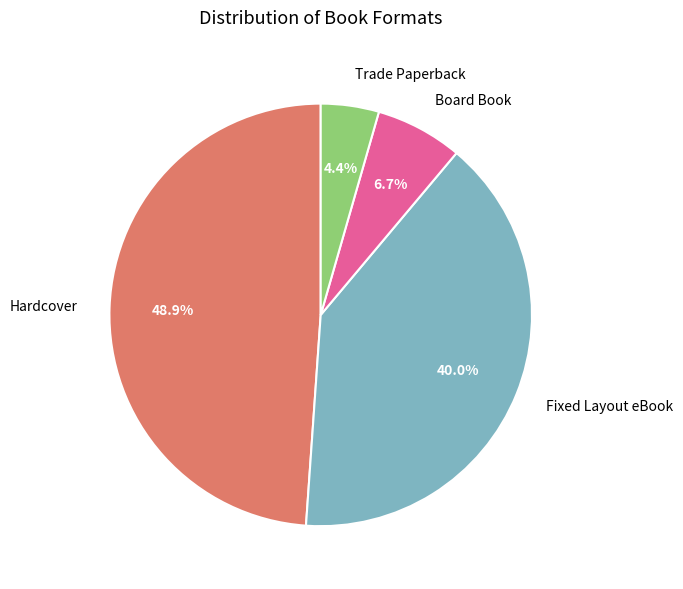

Count the number of slices in the pie.

4